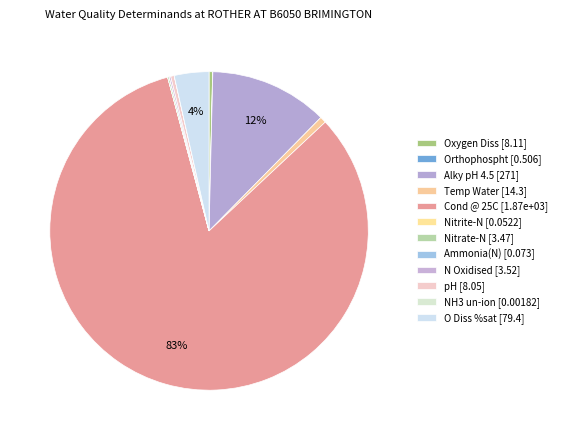

Which category has the biggest portion of the pie?

Cond @ 25C